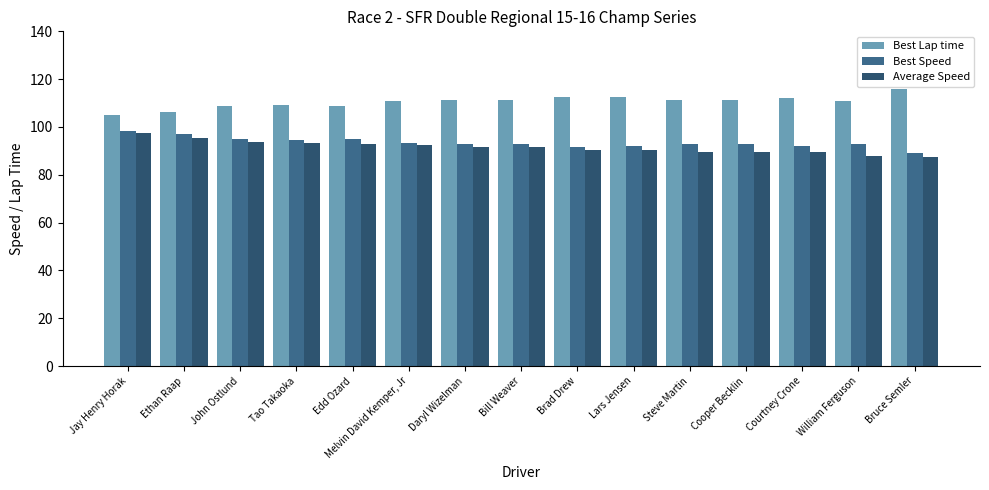

How many bars are there in each group?

3